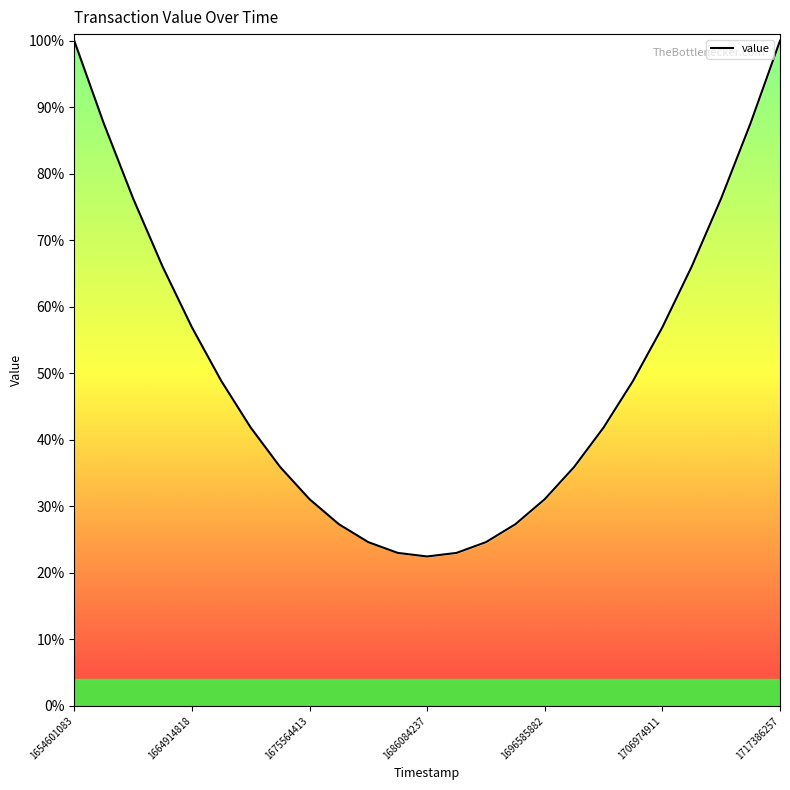

Reading left to right, list all the values displayed in this chart.

1.0	0.9	0.8	0.7	0.6	0.5	0.4	0.4	0.3	0.3	0.2	0.2	0.2	0.2	0.2	0.3	0.3	0.4	0.4	0.5	0.6	0.7	0.8	0.9	1.0